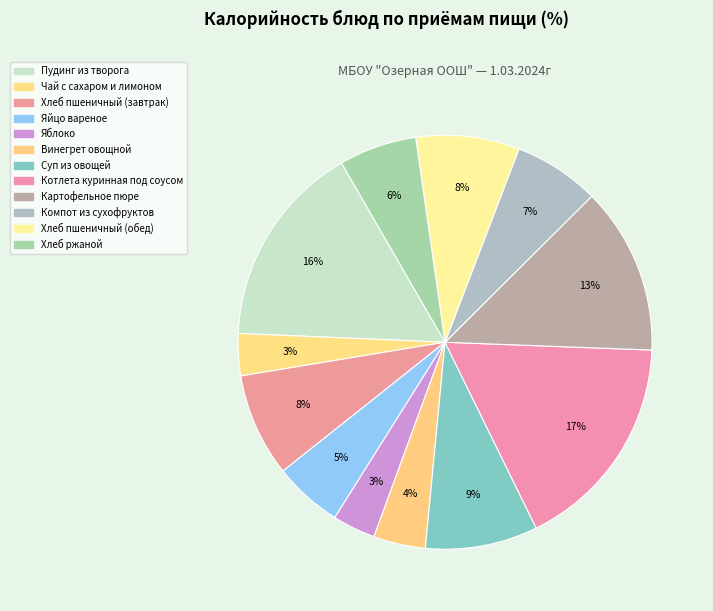

Rank the categories by value from lowest to highest.

Чай с сахаром и лимоном, Яблоко, Винегрет овощной, Яйцо вареное, Хлеб ржаной, Компот из сухофруктов, Хлеб пшеничный (завтрак), Хлеб пшеничный (обед), Суп из овощей, Картофельное пюре, Пудинг из творога, Котлета куринная под соусом